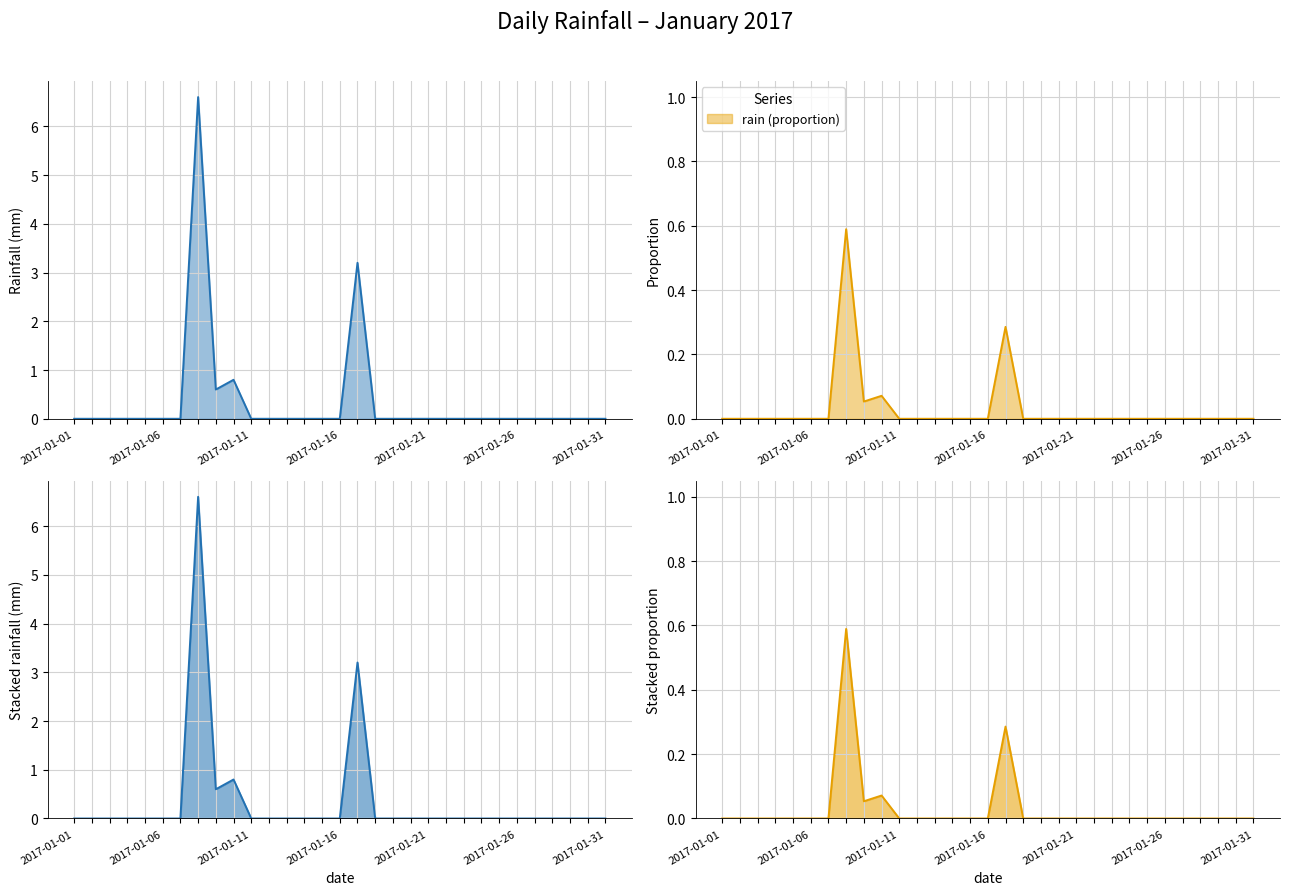

Reading right to left, list all the values displayed in this chart.

0.0	0.0	0.0	0.0	0.0	0.0	0.0	0.0	0.0	0.0	0.0	0.0	0.0	0.0	3.2	0.0	0.0	0.0	0.0	0.0	0.0	0.8	0.6	6.6	0.0	0.0	0.0	0.0	0.0	0.0	0.0